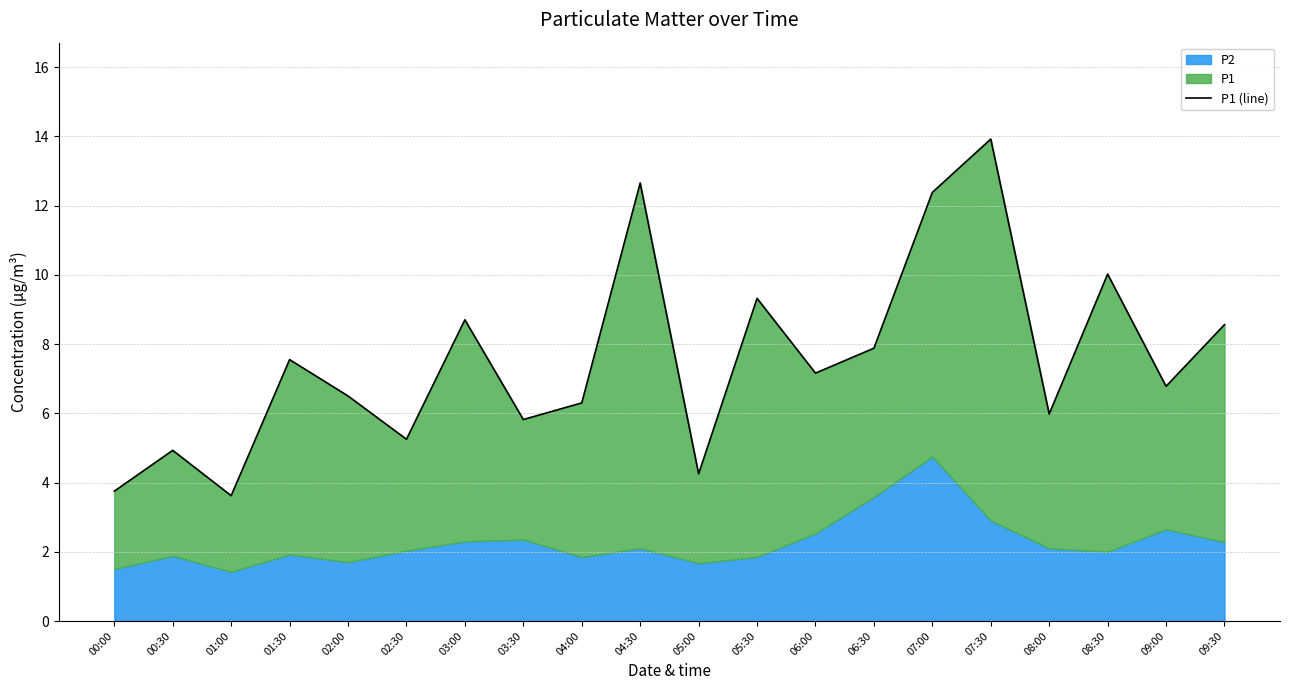

Approximately how many times larger is the value at 00:00 compared to 04:30?

0.3